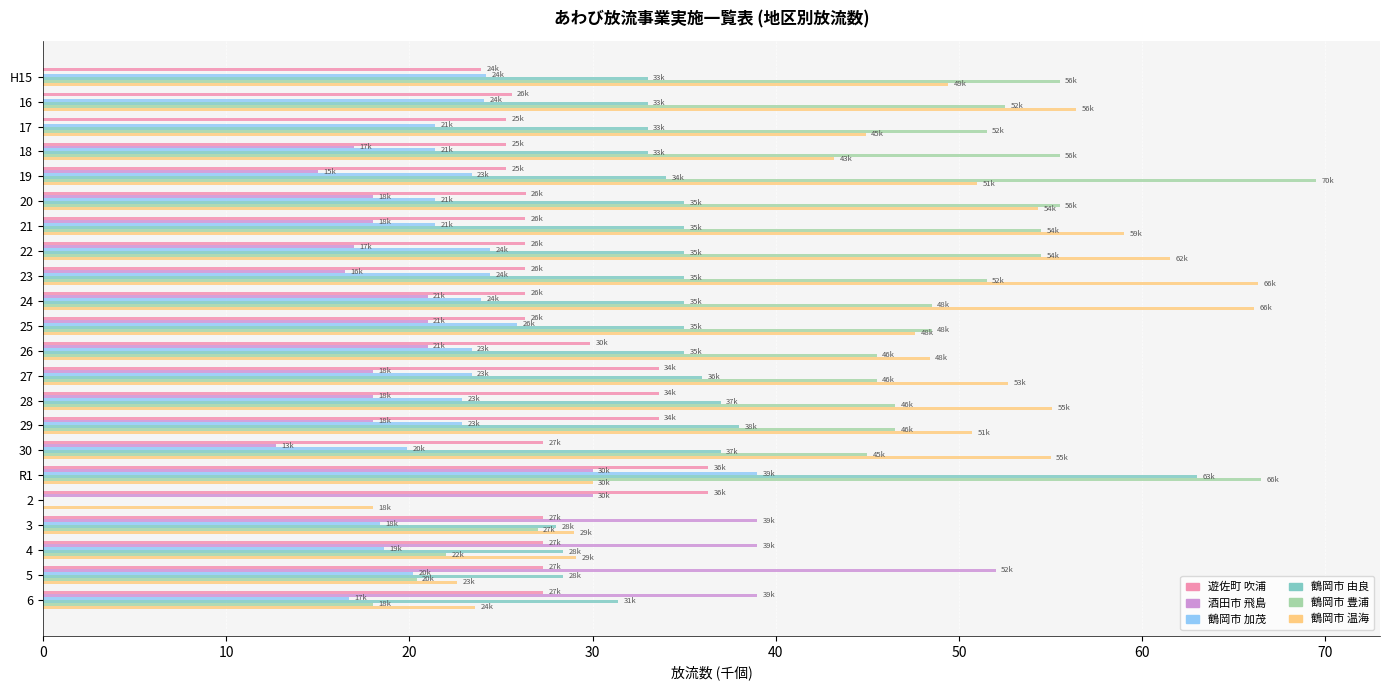

Which series has the widest spread of values?

鶴岡市 豊浦